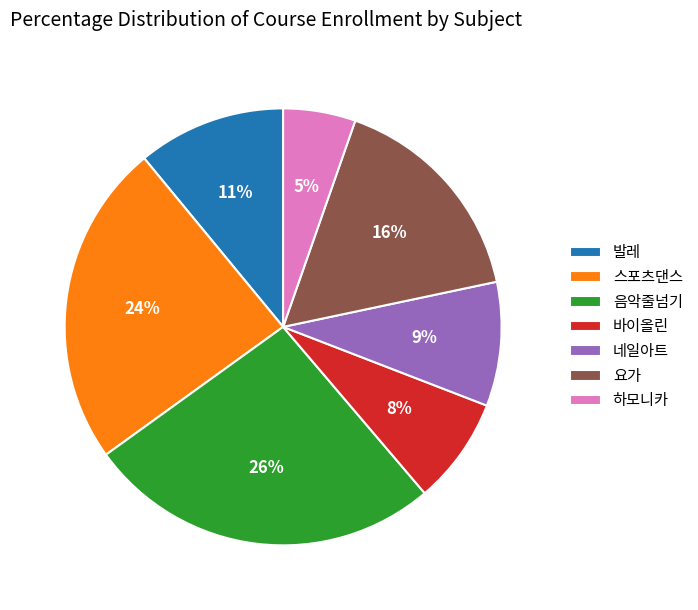

Is it true that 바이올린 is 8% of the pie?

True